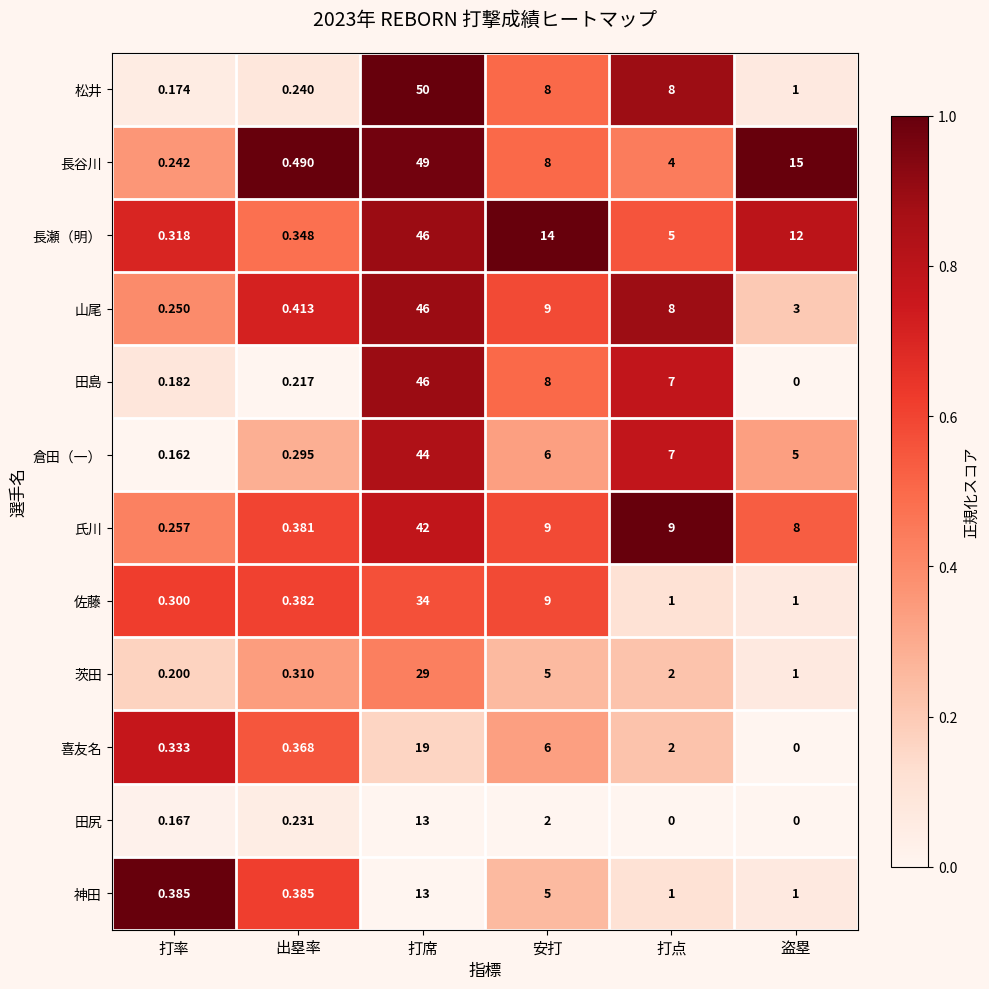

List the labels in order of 長谷川 value, smallest first.

打率, 出塁率, 打点, 安打, 盗塁, 打席